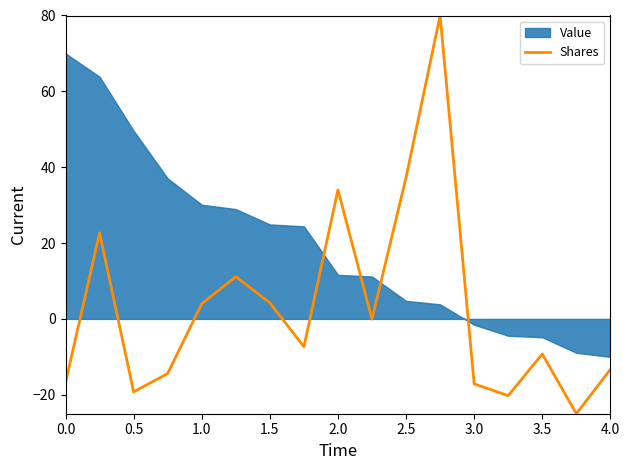

The value of Shares at 0.0 is -26.3. True or false?

False